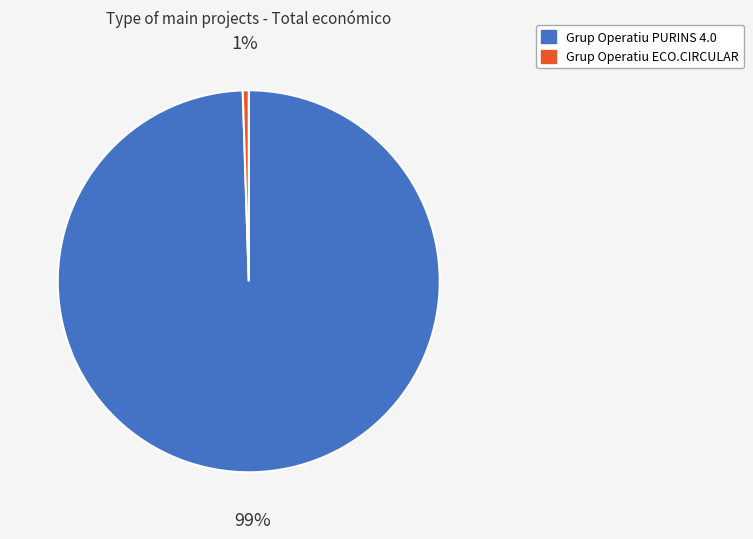

Which has a higher value, Grup Operatiu PURINS 4.0 or Grup Operatiu ECO.CIRCULAR?

Grup Operatiu PURINS 4.0